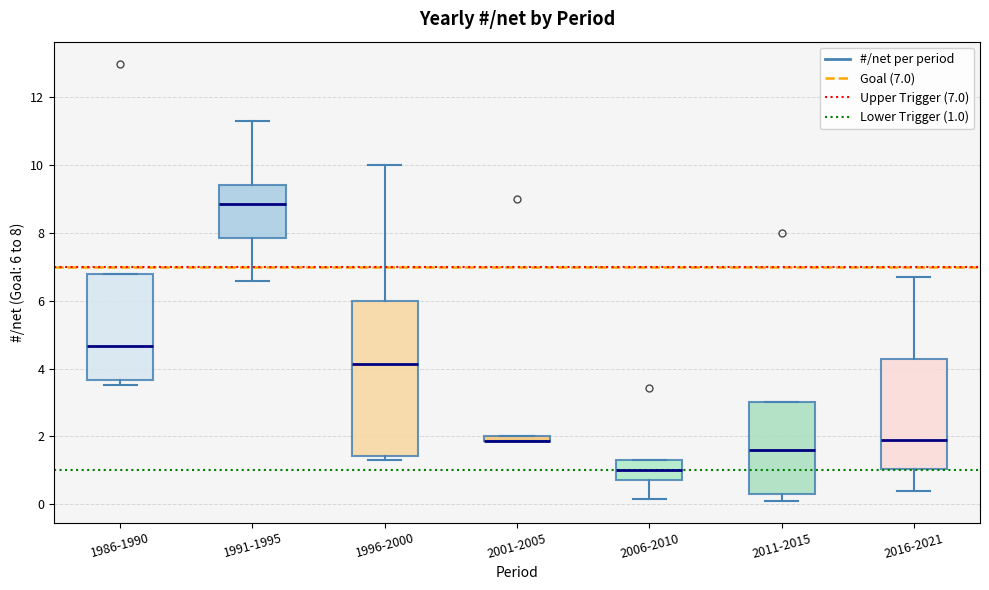

Where is the lower edge of the box for 2001-2005 on the y-axis? The values are not printed on the chart, so give them approximately, as read against the axis.

1.8